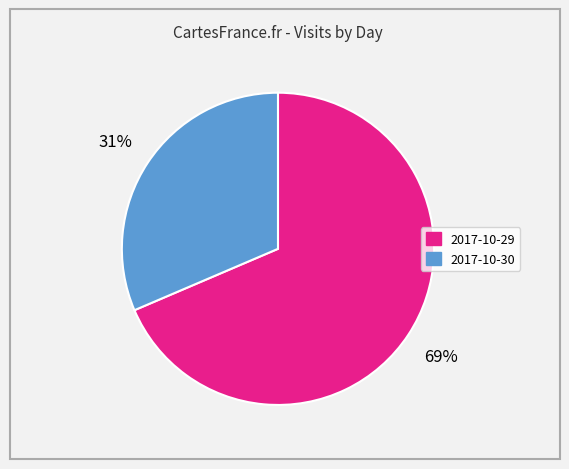

Approximately how many times larger is the value at 2017-10-29 compared to 2017-10-30?

2.2